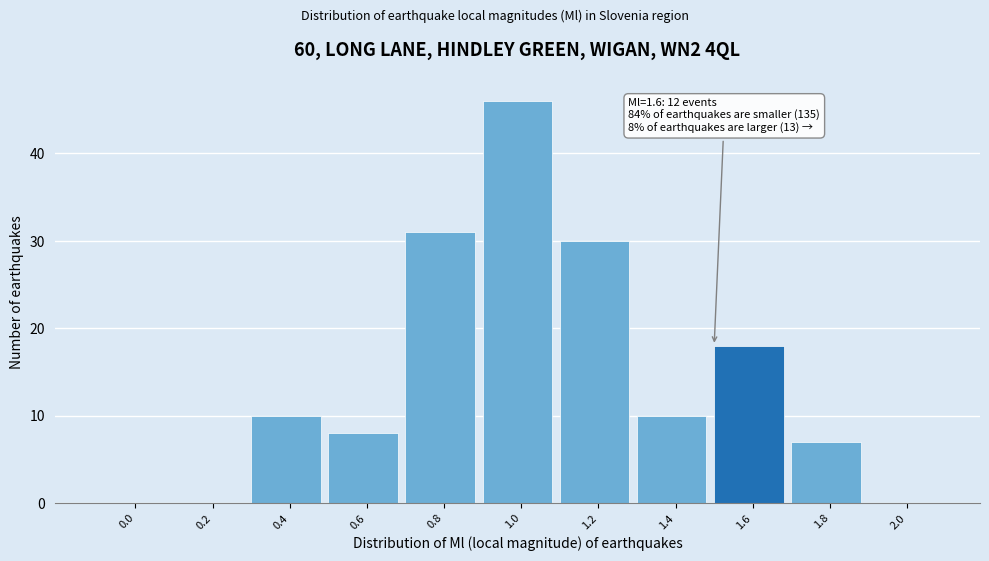

Reading right to left, list all the values displayed in this chart.

2.0=0	1.8=7	1.6=18	1.4=10	1.2=30	1.0=46	0.8=31	0.6=8	0.4=10	0.2=0	0.0=0